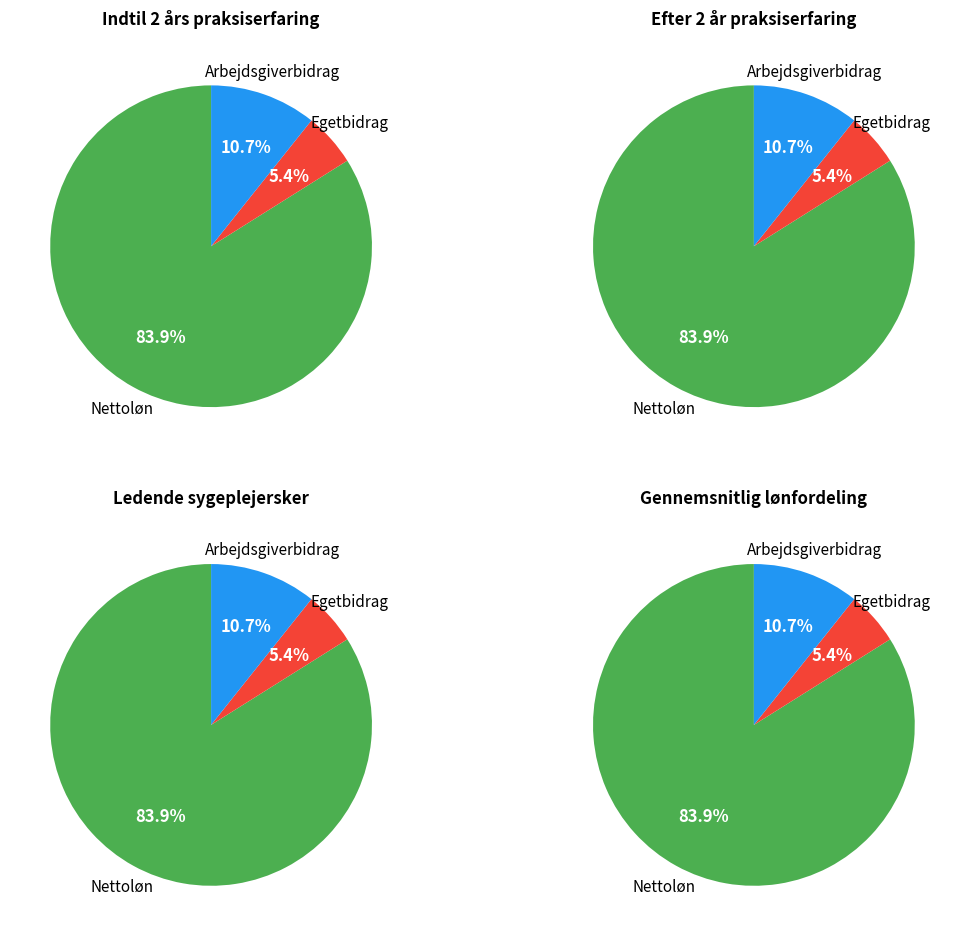

Is Nettoløn the majority of the pie?

Yes